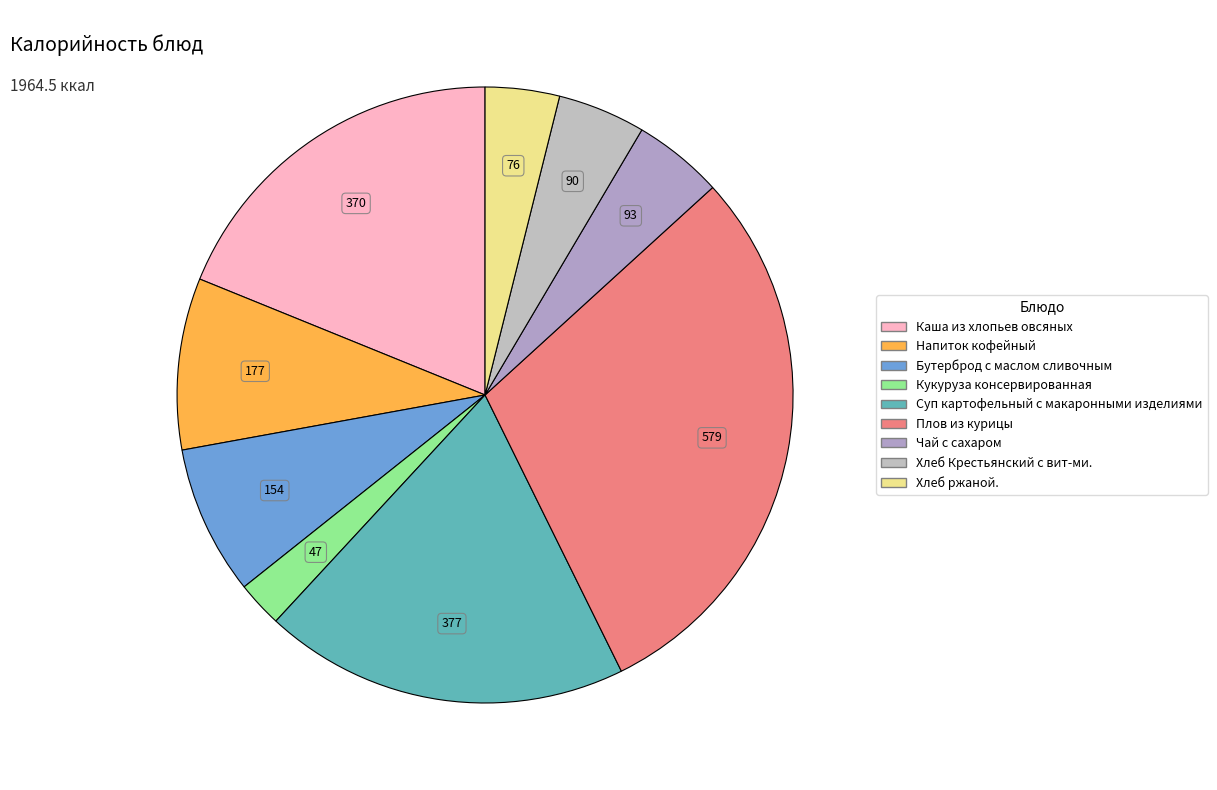

True or false: Суп картофельный с макаронными изделиями accounts for 5% of the total.

False